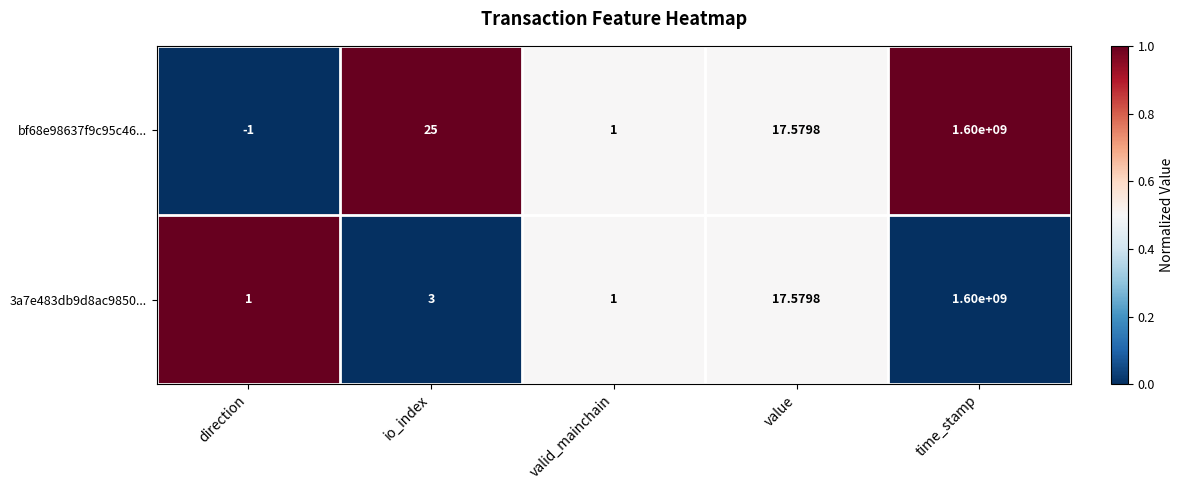

How many series are shown in this chart?

2